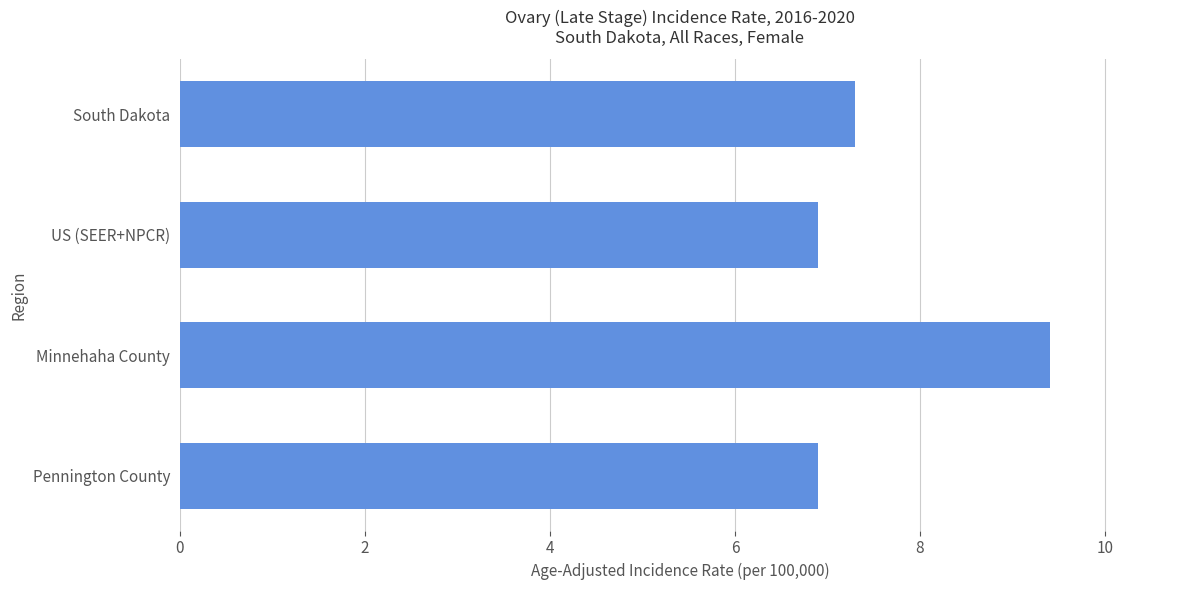

Reading bottom to top, transcribe all the data shown in this chart.

6.9	9.4	6.9	7.3